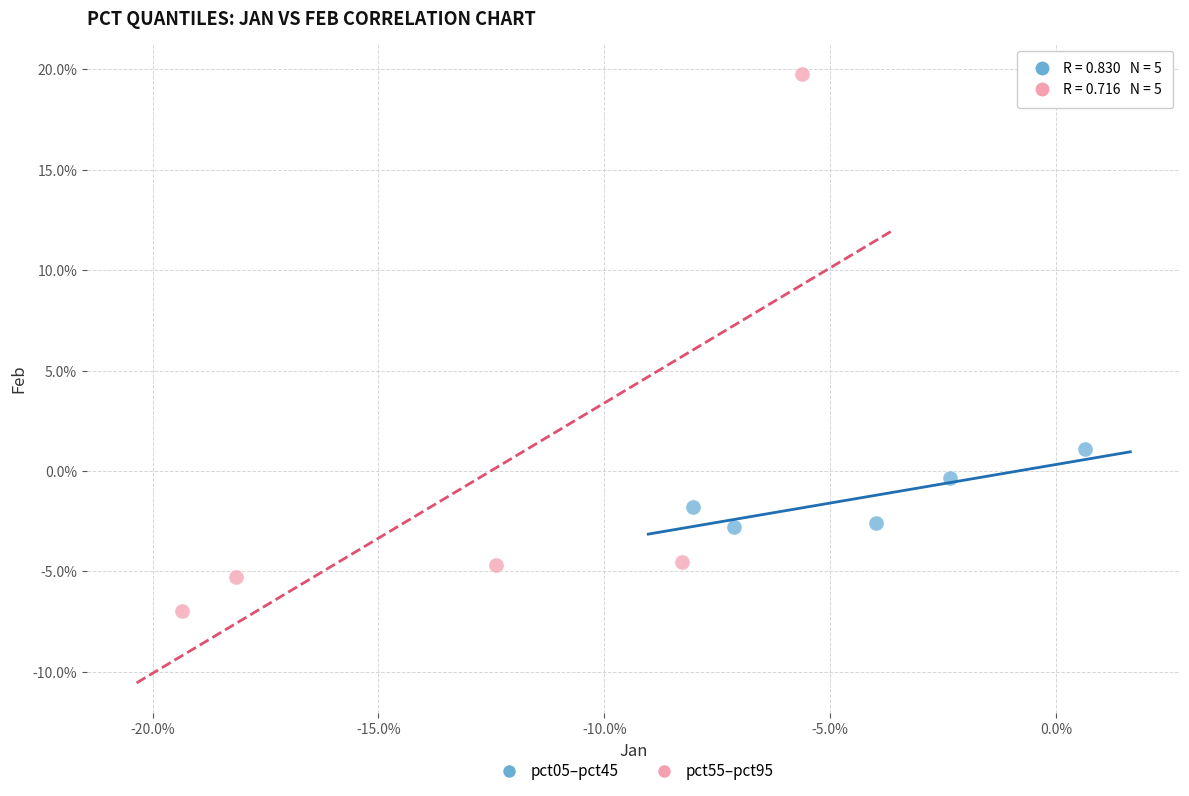

What are all the series names shown in the legend?

pct05–pct45, pct55–pct95